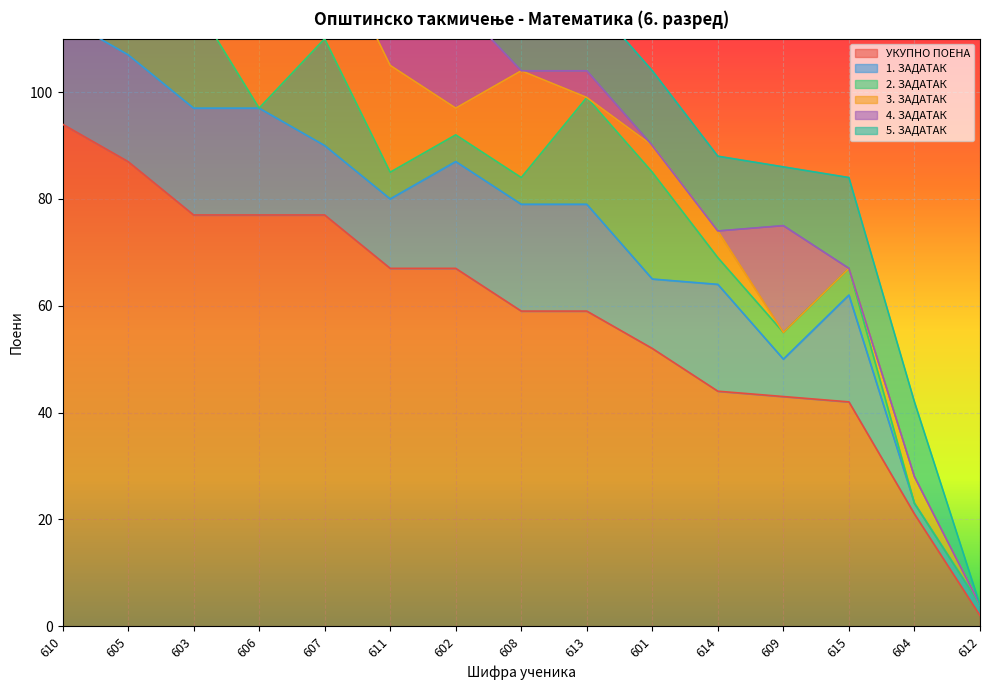

How many data points in 1. ЗАДАТАК are less than 20?

6